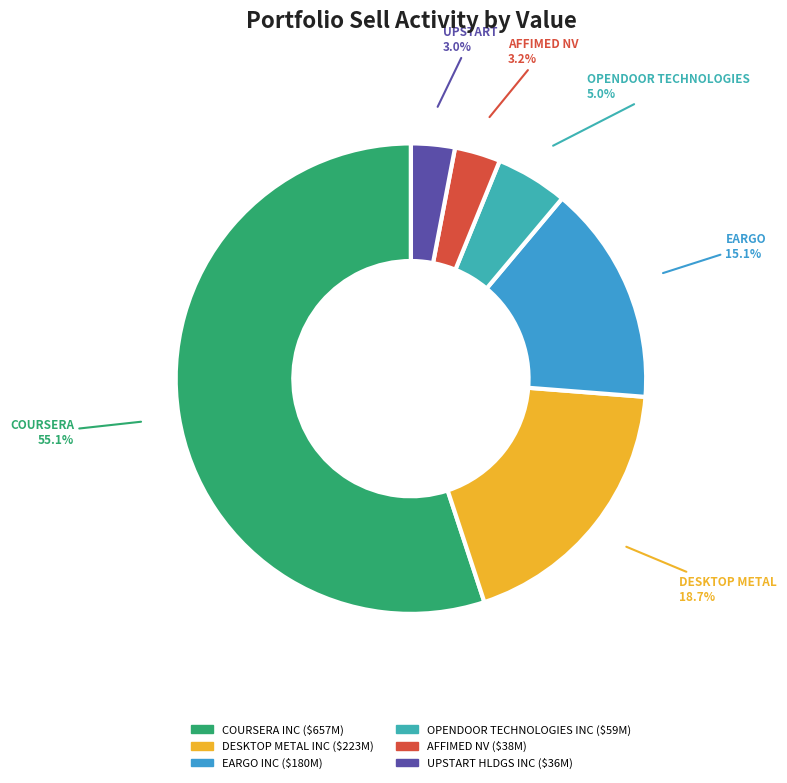

How many segments does this pie chart have?

6